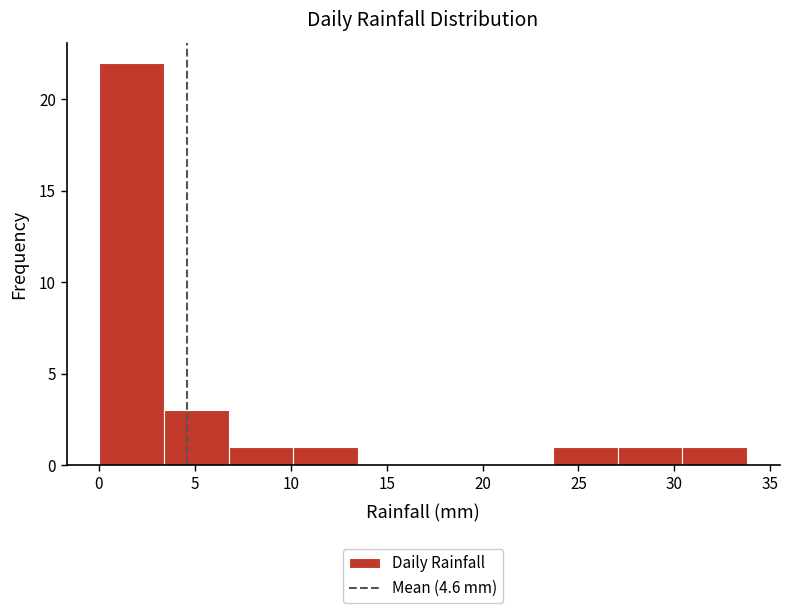

Reading left to right, transcribe this chart: for each bar, give the range it covers on the x-axis and its height. Neither the bar edges nor the heights are printed on the chart, so give them approximately, as read against the axes.

0.0 to 3.5: 22
3.5 to 7.0: 3
7.0 to 10.0: 1
10.0 to 13.5: 1
13.5 to 17.0: 0
17.0 to 20.5: 0
20.5 to 23.5: 0
23.5 to 27.0: 1
27.0 to 30.5: 1
30.5 to 34.0: 1